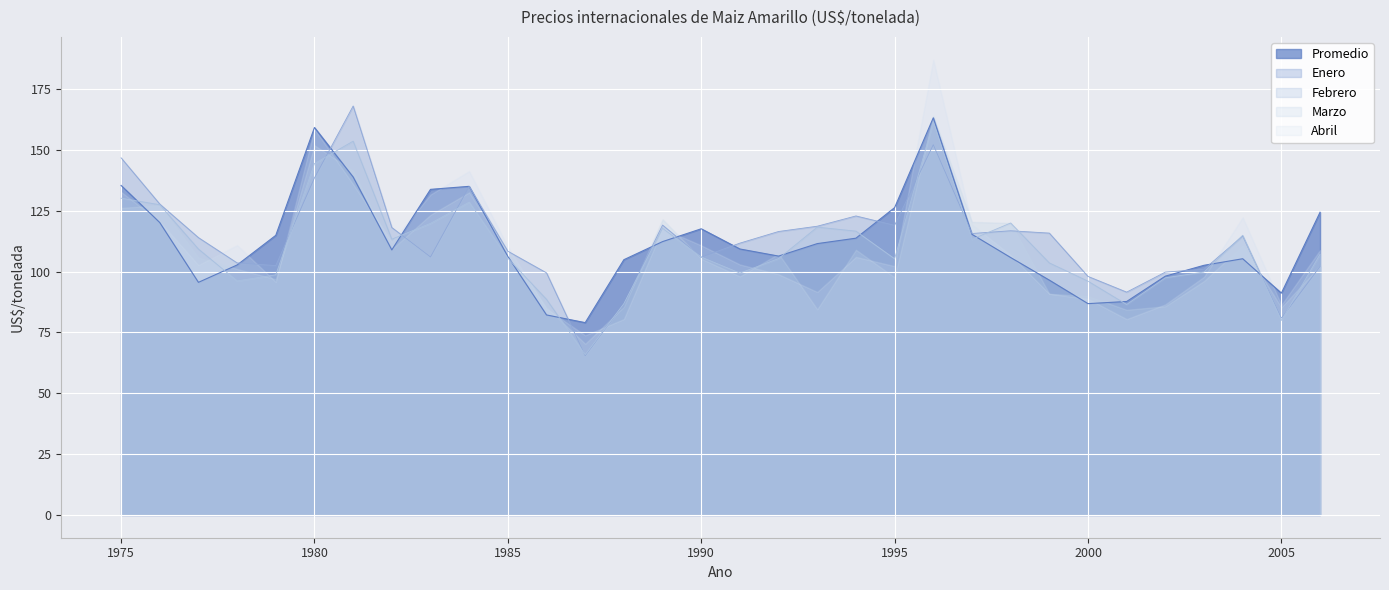

Which series has the largest total across all categories?

Enero